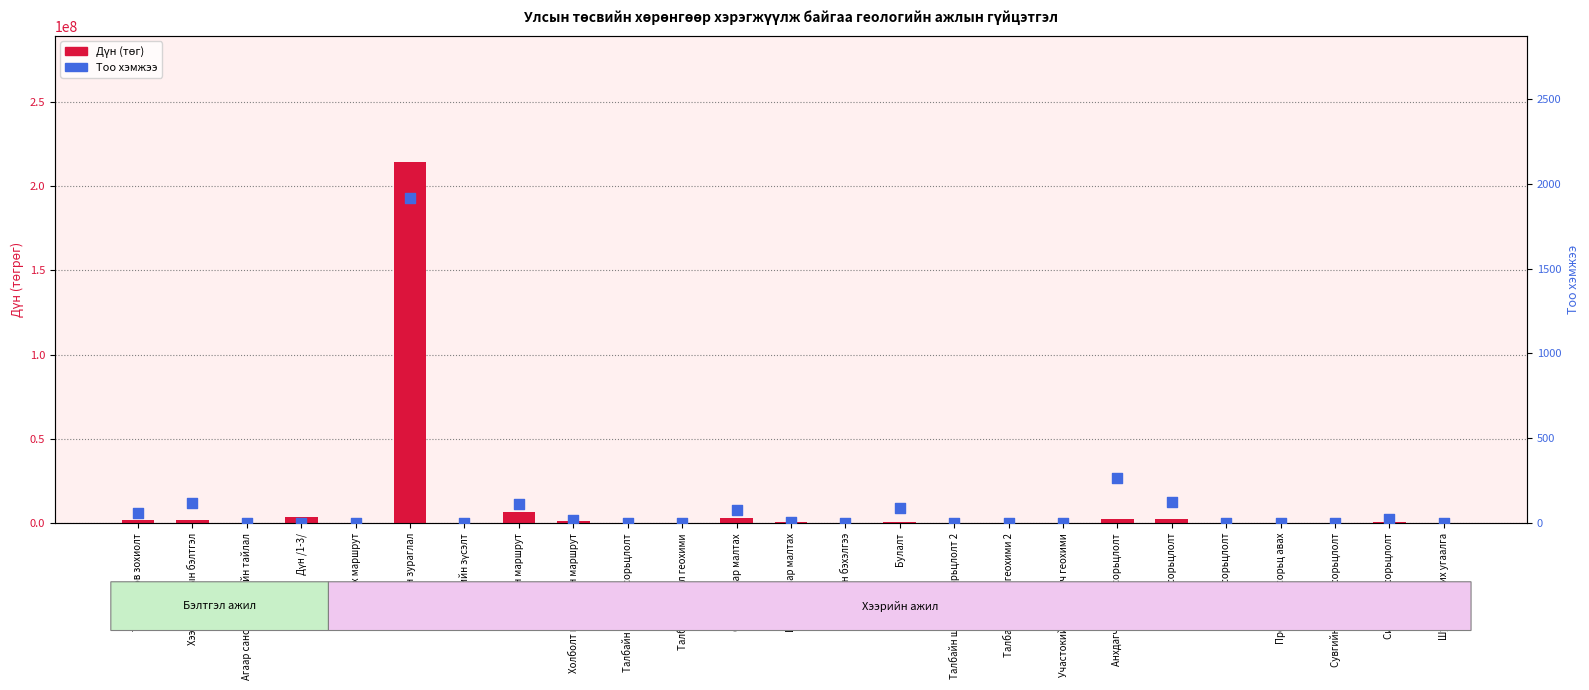

What are all the series names shown in the legend?

Дүн (төг), Тоо хэмжээ